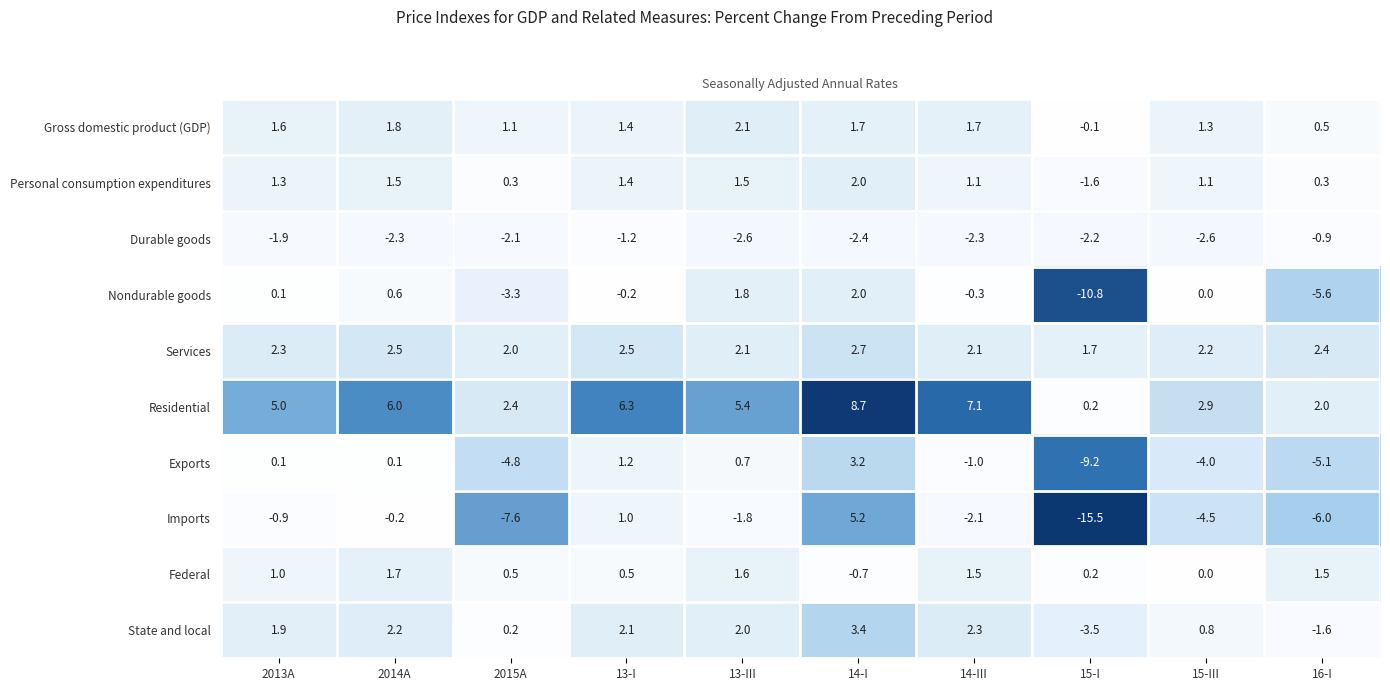

What is the difference between the maximum and second lowest values in the Personal consumption expenditures series?

1.7